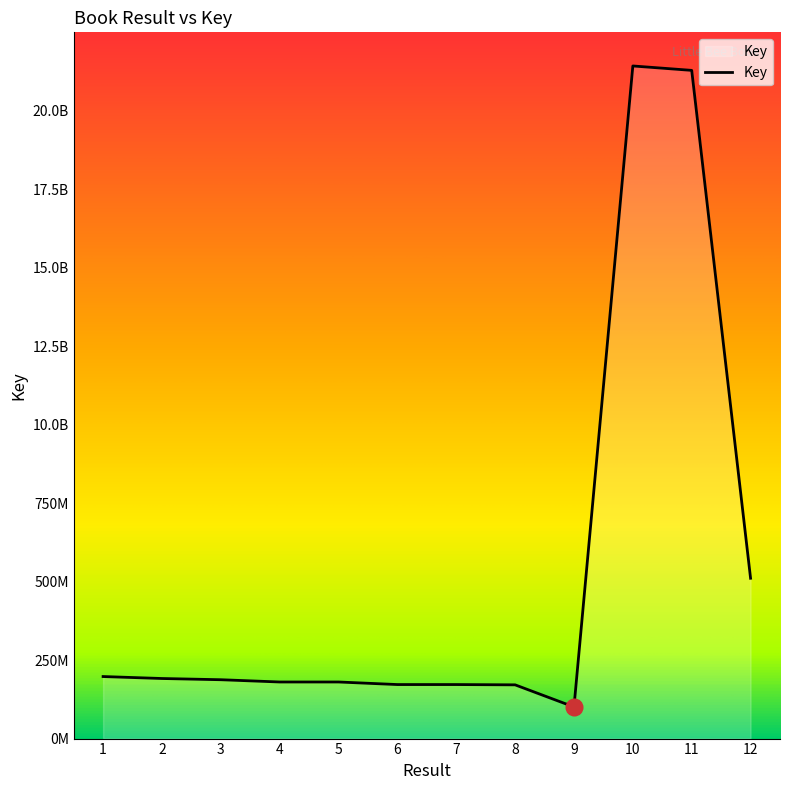

What is the difference between the maximum and minimum values?

2041411675